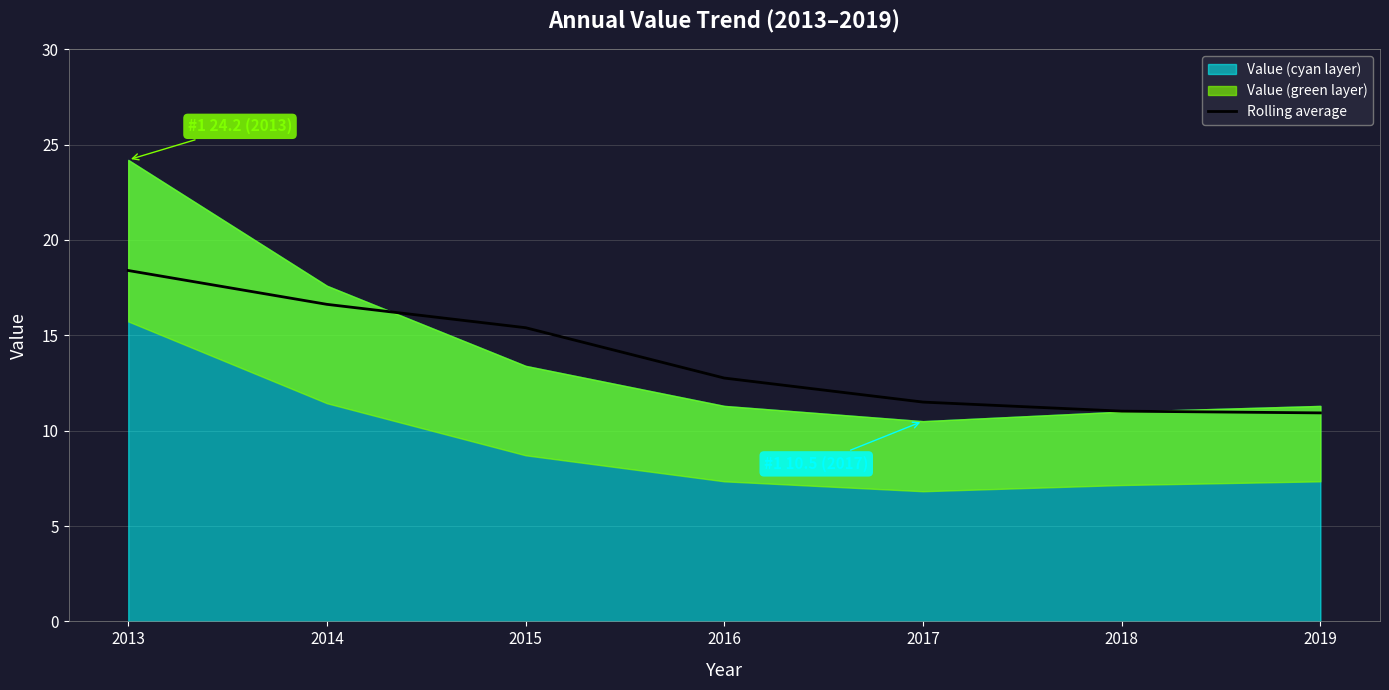

True or false: the data shows 20.2 at 2016.

False